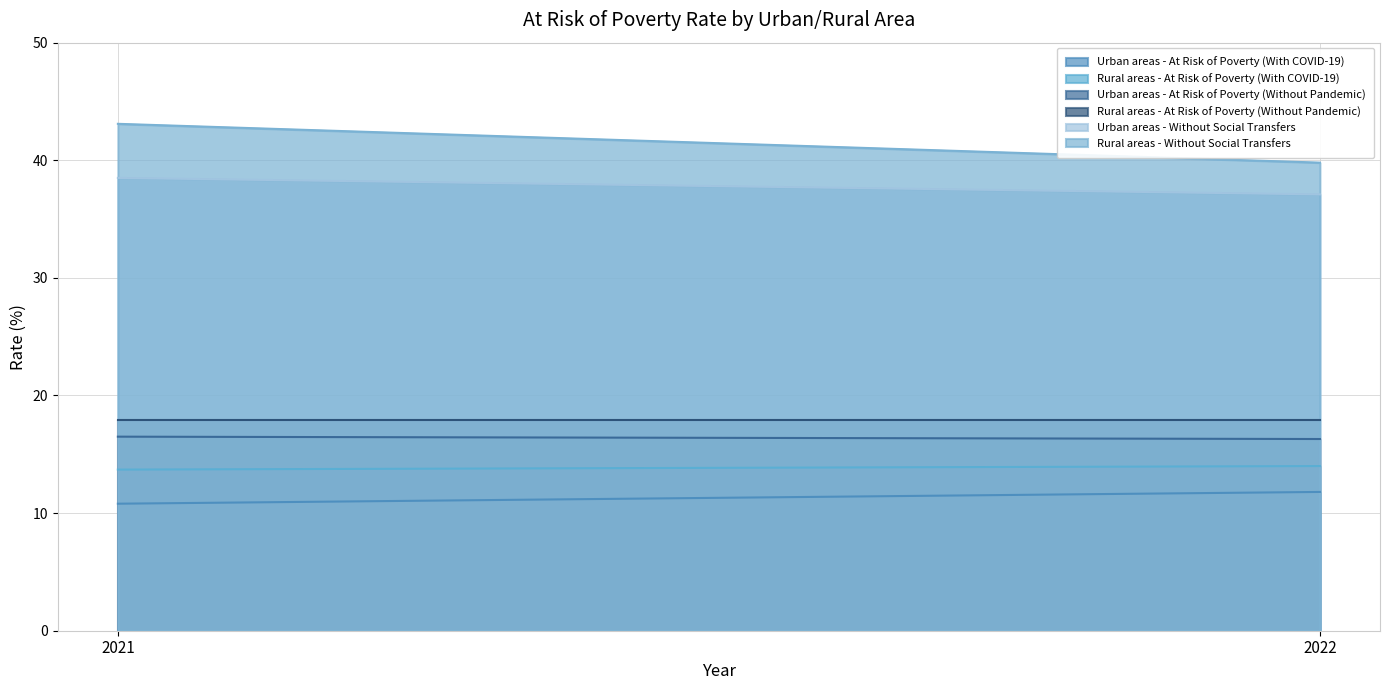

How many values in the Urban areas - At Risk of Poverty (With COVID-19) series are below 11?

1